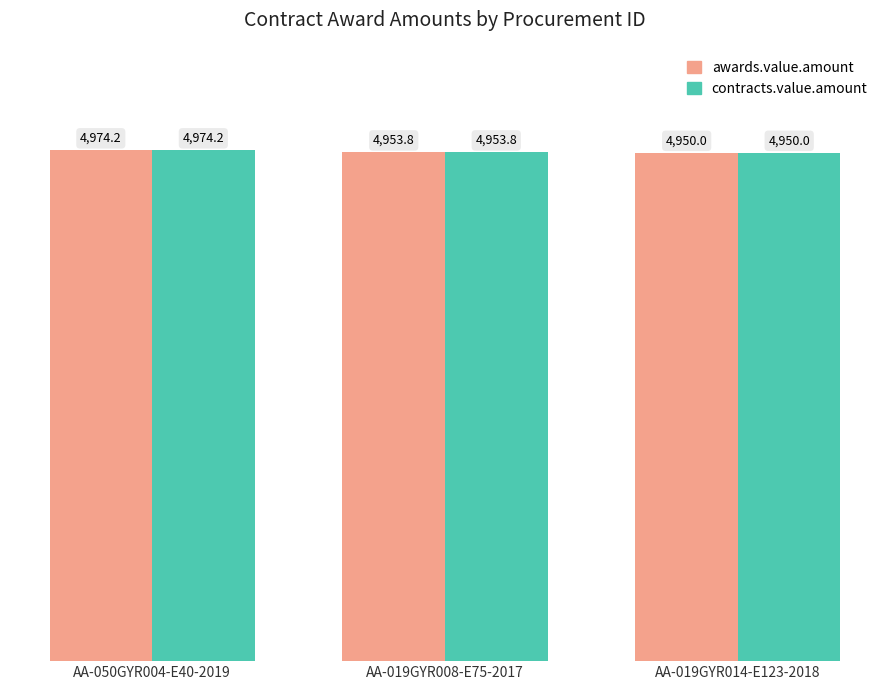

What are all the series names shown in the legend?

awards.value.amount, contracts.value.amount